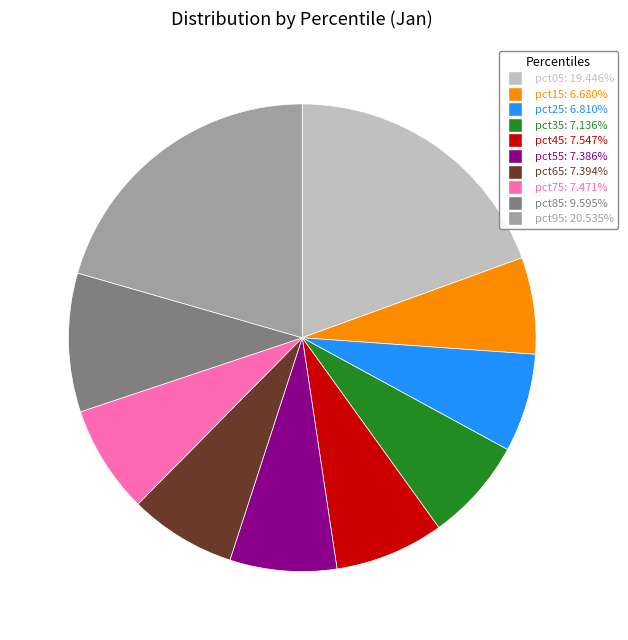

Do pct25 and pct15 together represent more than half of the pie?

No